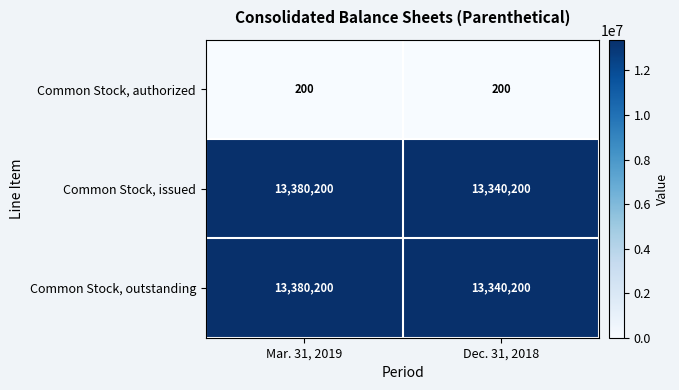

At which category is the sum across all series the highest?

Mar. 31, 2019